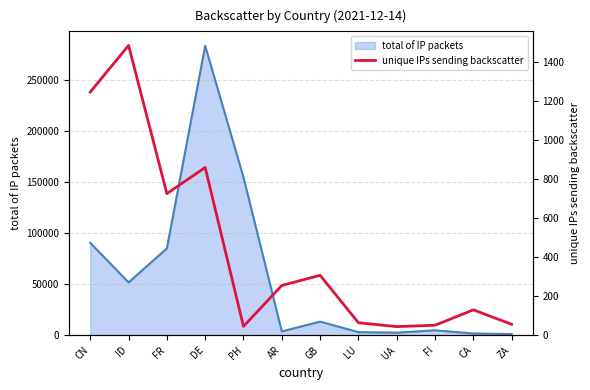

At which label does the data first exceed 255?

CN